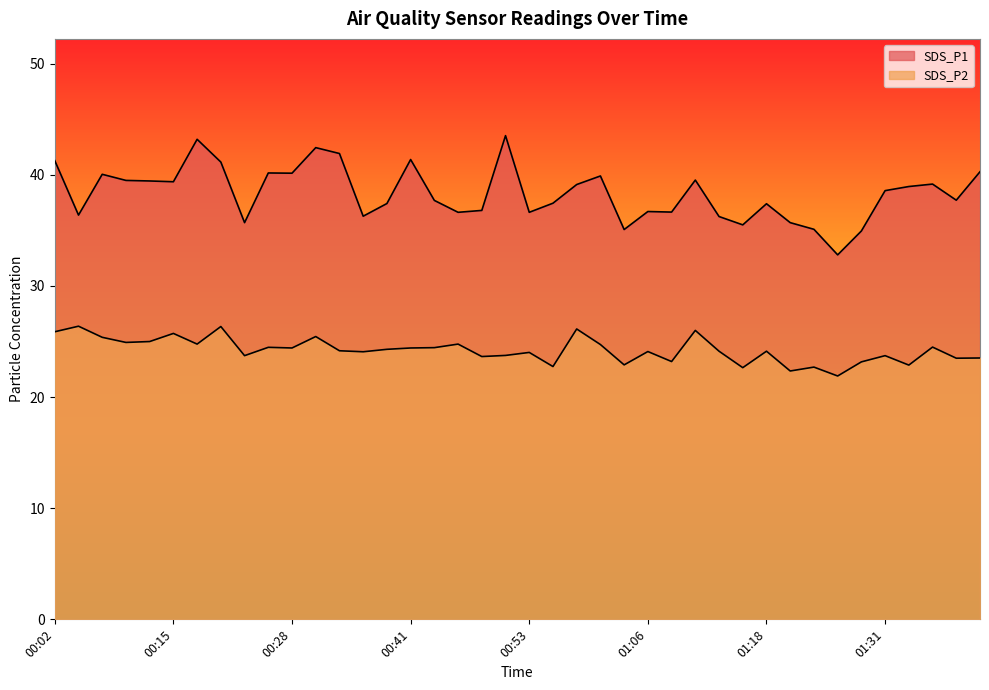

Reading left to right, what are all the values shown in this chart?

SDS_P1: 41.3	36.4	40.0	39.5	39.5	39.4	43.2	41.1	35.7	40.2	40.1	42.5	41.9	36.3	37.4	41.4	37.7	36.6	36.8	43.5	36.6	37.5	39.1	39.9	35.1	36.7	36.6	39.5	36.2	35.5	37.4	35.7	35.1	32.8	35.0	38.6	39.0	39.2	37.7	40.3
SDS_P2: 25.9	26.4	25.4	24.9	25.0	25.7	24.8	26.4	23.7	24.5	24.4	25.4	24.2	24.1	24.3	24.4	24.4	24.8	23.6	23.8	24.0	22.8	26.1	24.7	22.9	24.1	23.2	26.0	24.1	22.6	24.1	22.4	22.7	21.9	23.2	23.7	22.9	24.5	23.5	23.5